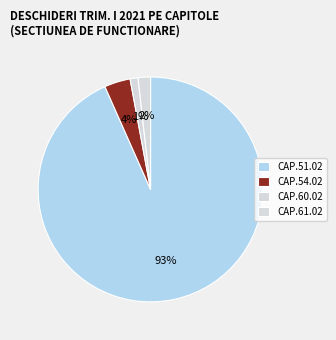

Which has a higher value, CAP.61.02 or CAP.51.02?

CAP.51.02